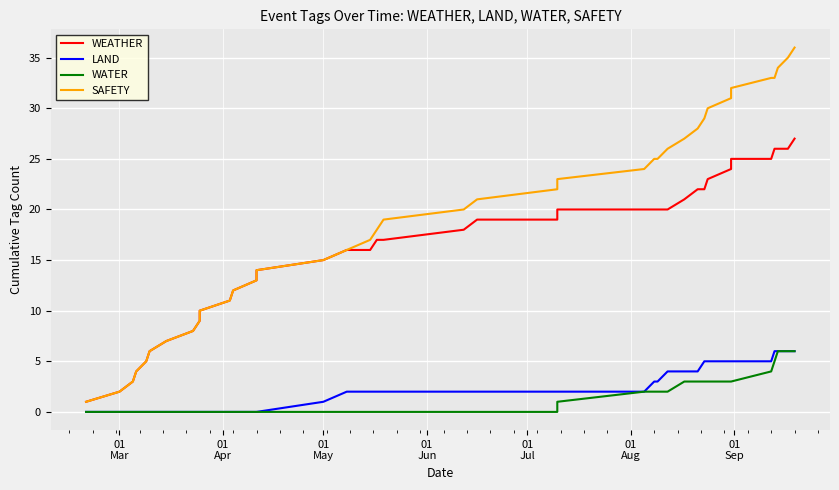

What is the value of the WEATHER point at the 3rd from the left?

3